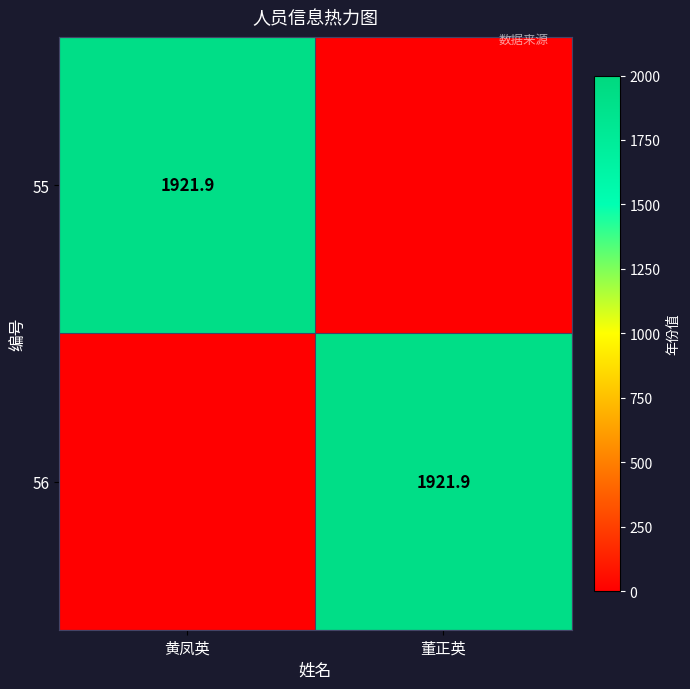

What is the difference between the highest and lowest values at 董正英?

1921.9